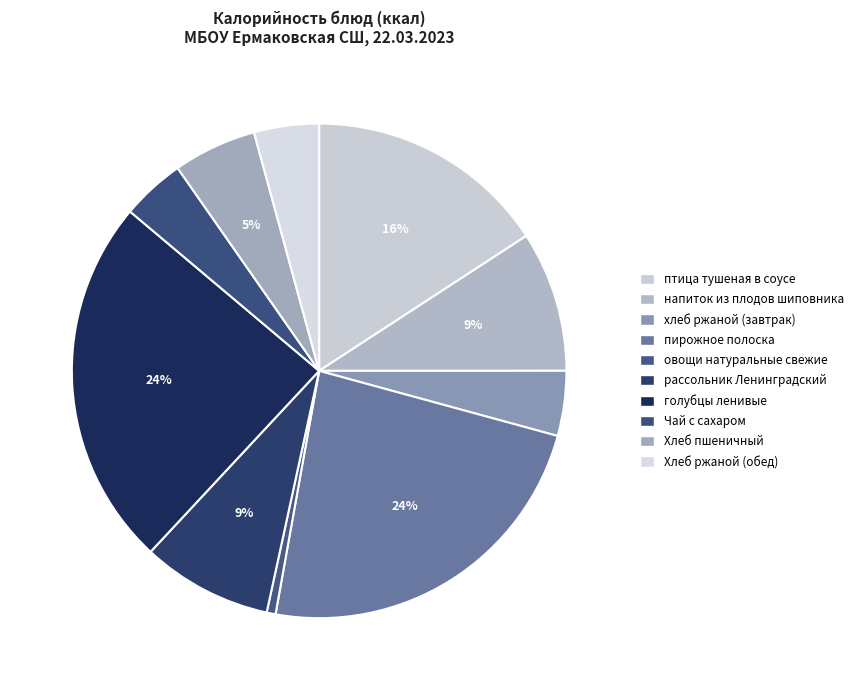

Which category has the biggest portion of the pie?

голубцы ленивые